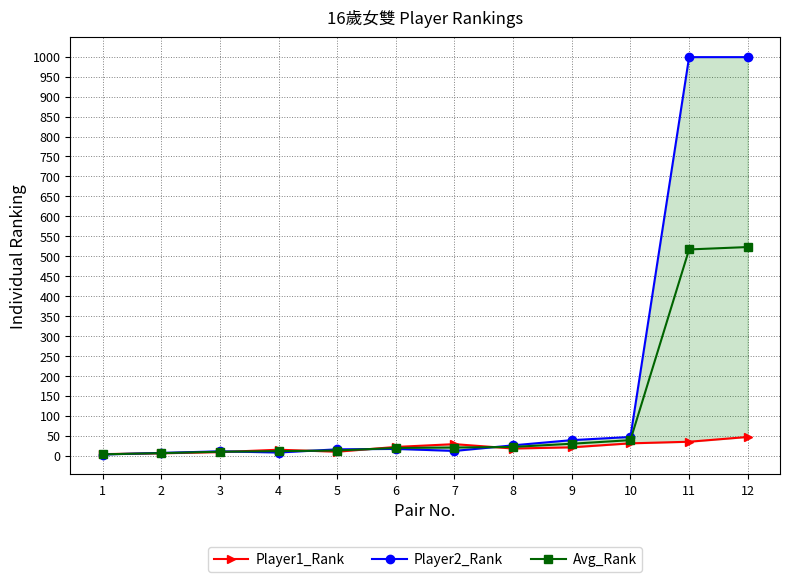

Rank the series by their maximum value, from highest to lowest.

Player2_Rank, Avg_Rank, Player1_Rank